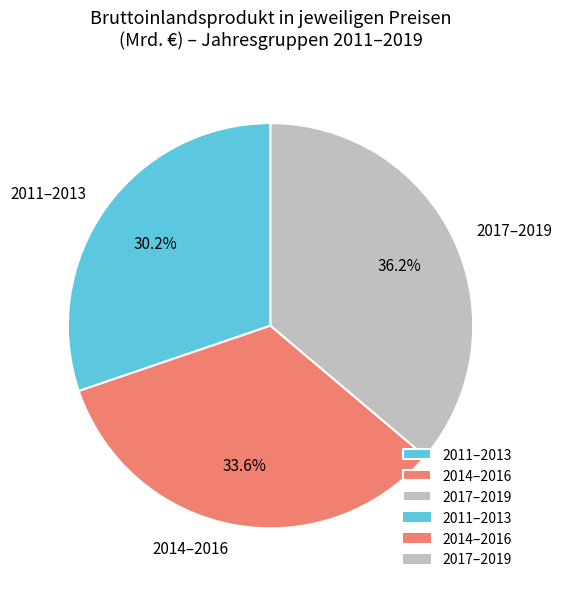

Rank the categories by value from highest to lowest.

2017–2019, 2014–2016, 2011–2013